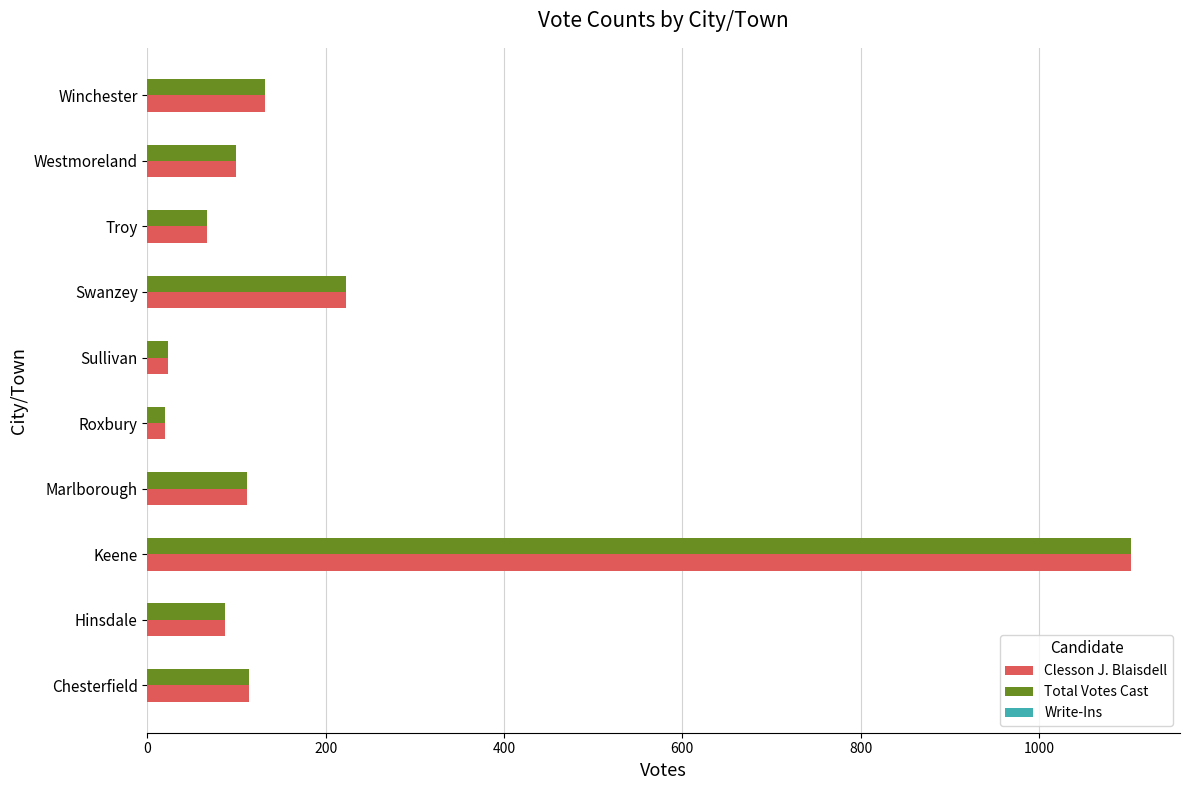

What is the difference between the maximum and second lowest values in the Total Votes Cast series?

1080